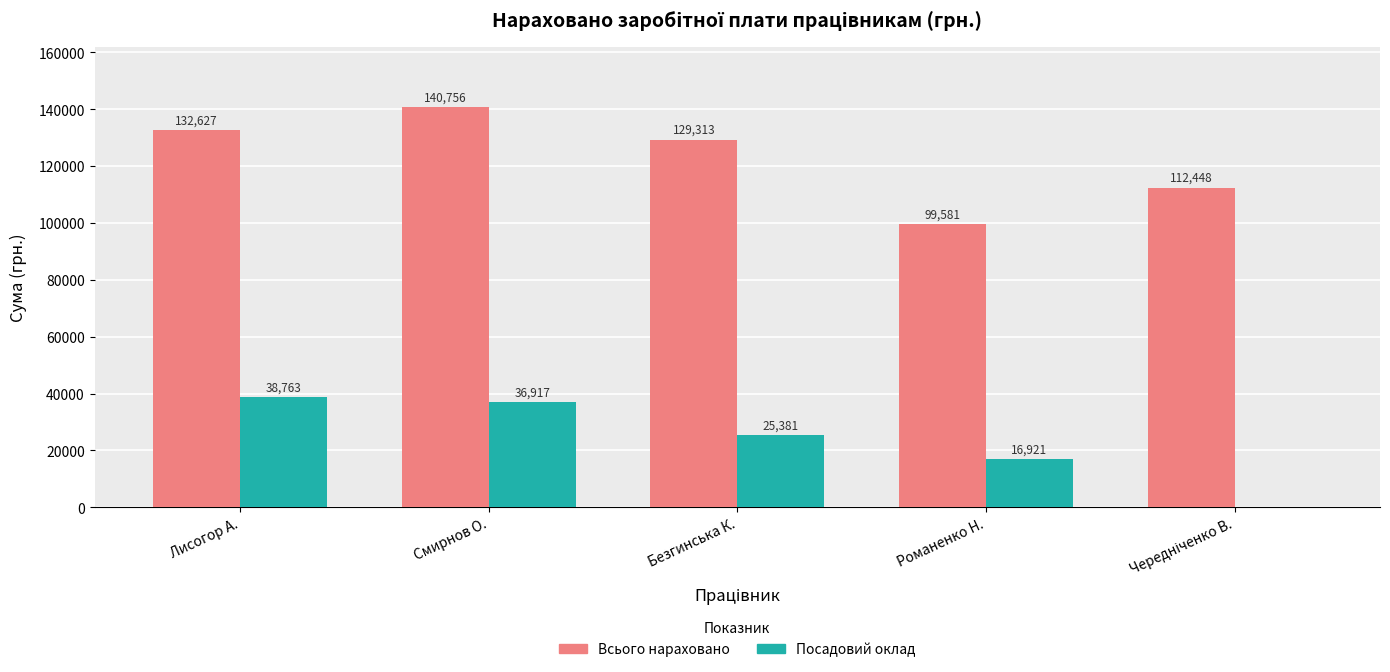

What is the total value across all series at Романенко Н.?

116502.0